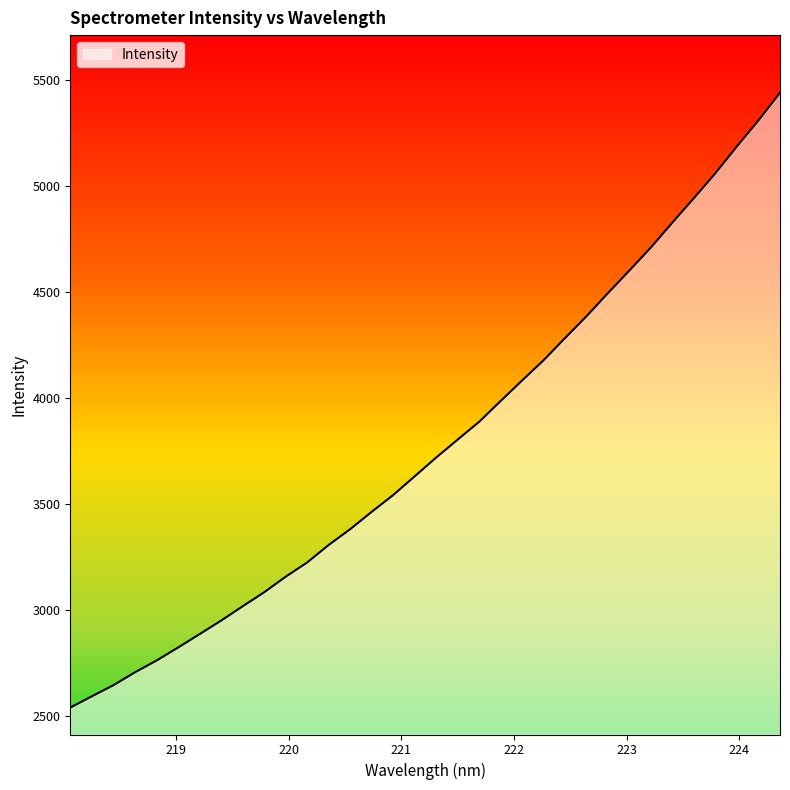

What is the difference between the maximum and minimum values?

2900.2